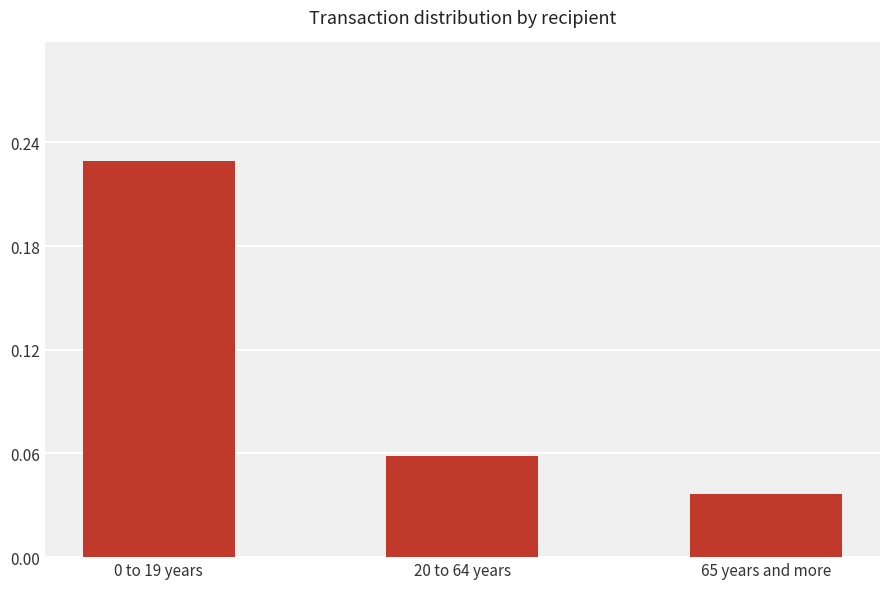

What position from the left is 20 to 64 years?

2